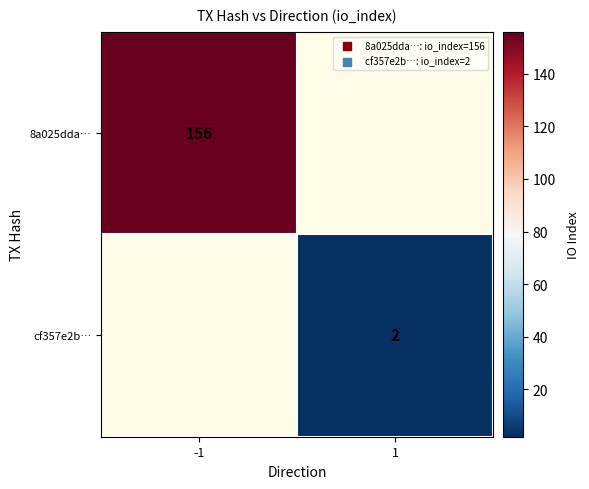

Which label corresponds to the largest value in the chart?

-1